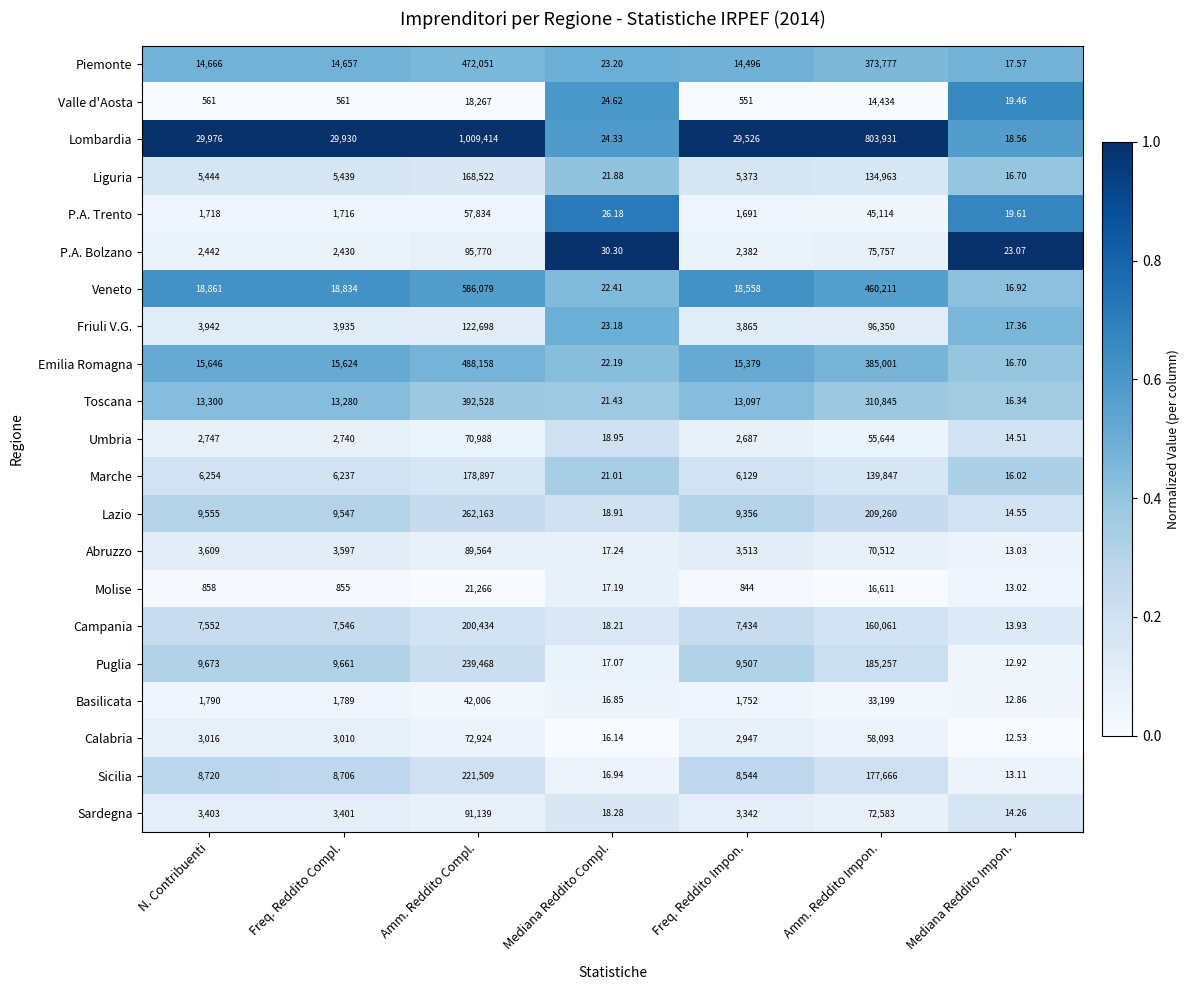

Is the value of Valle d'Aosta at Amm. Reddito Impon. greater than the value of Lazio at N. Contribuenti?

Yes